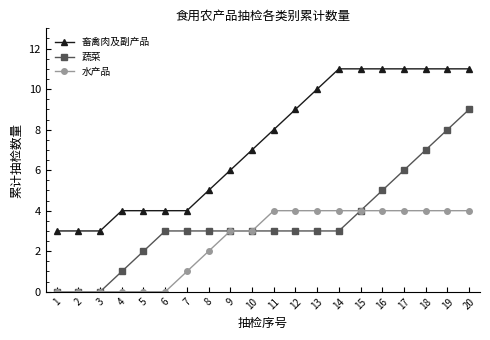

True or false: 蔬菜 and 畜禽肉及副产品 intersect in this chart.

False